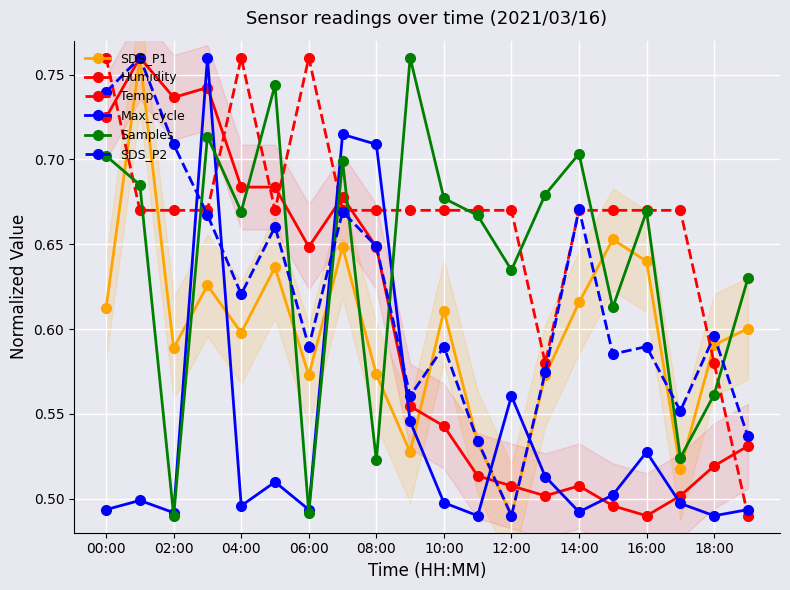

Which series has the widest spread of values?

SDS_P1